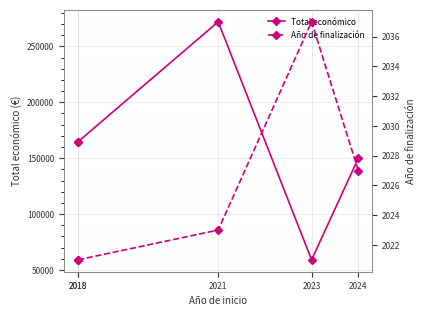

True or false: Año de finalización and Total económico cross at least once.

False